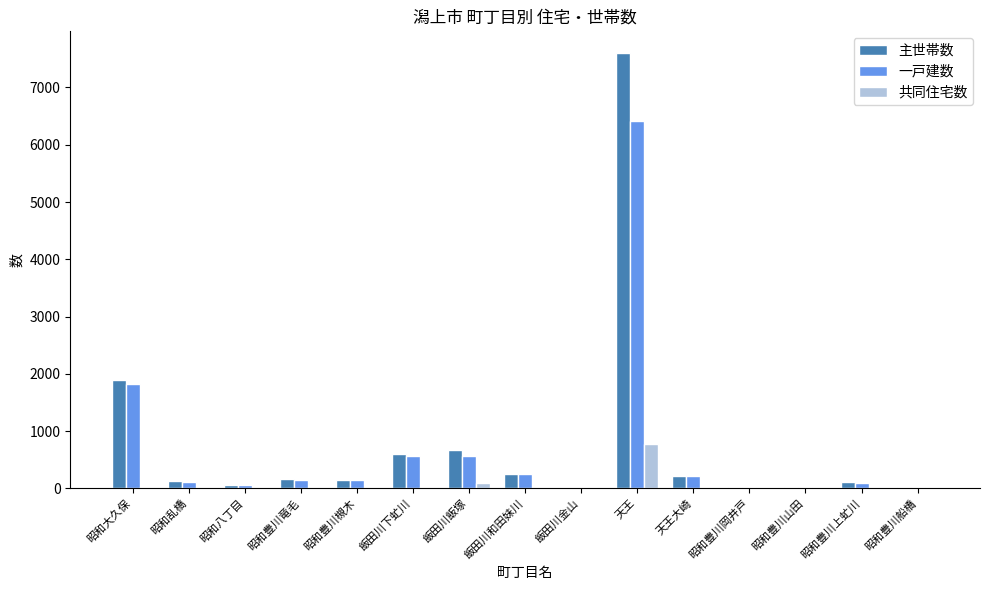

The 一戸建数 series shows 572 at 飯田川下虻川. True or false?

True